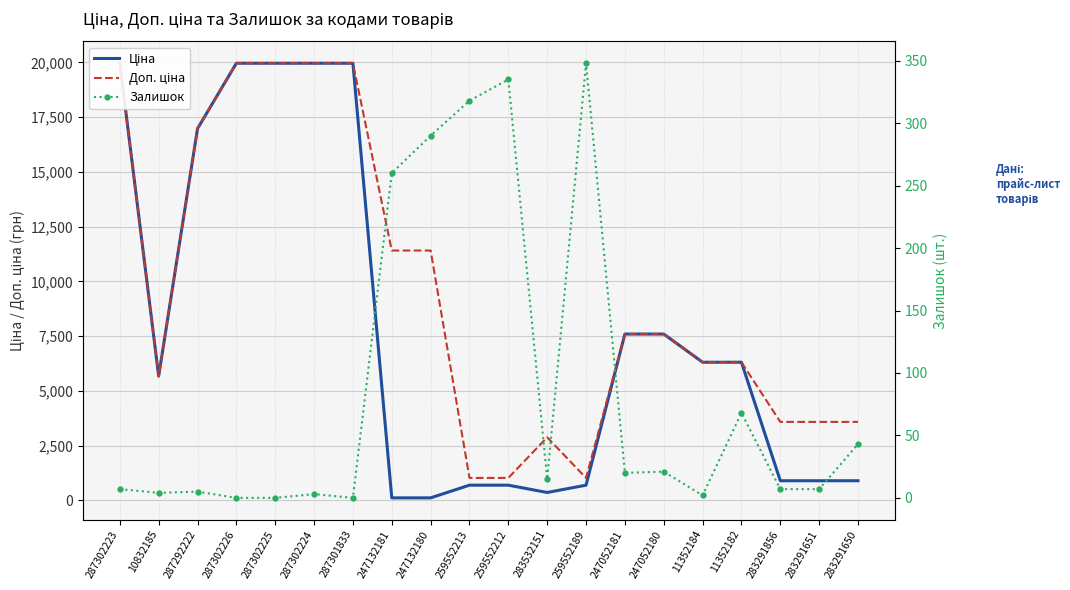

What is the lowest value of the Доп. ціна series?

1024.6